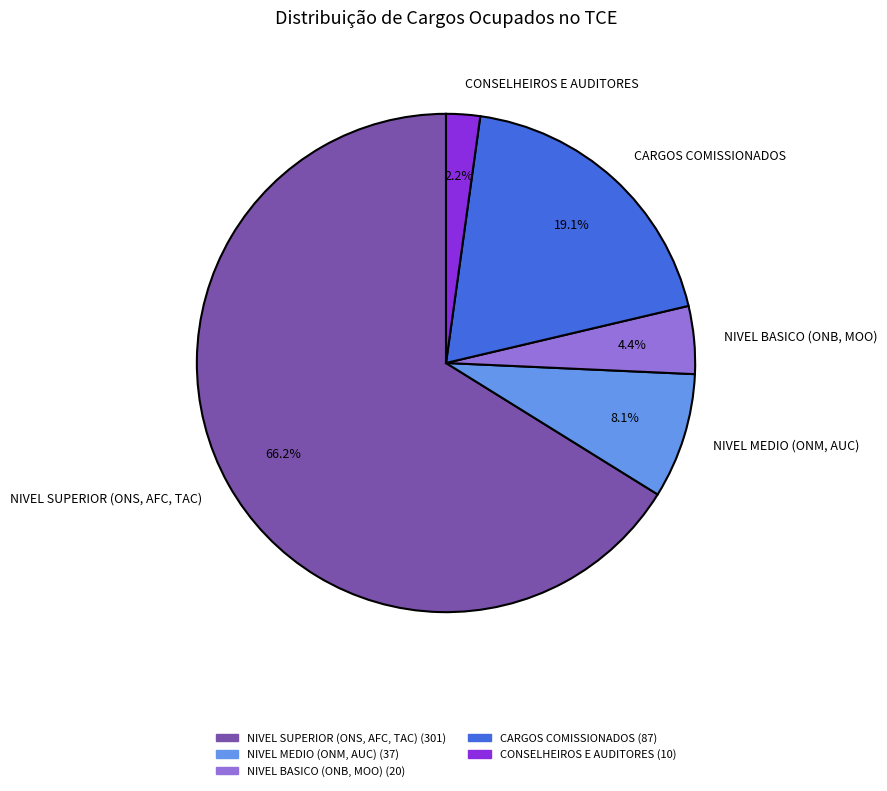

Is NIVEL SUPERIOR (ONS, AFC, TAC) the majority of the pie?

Yes